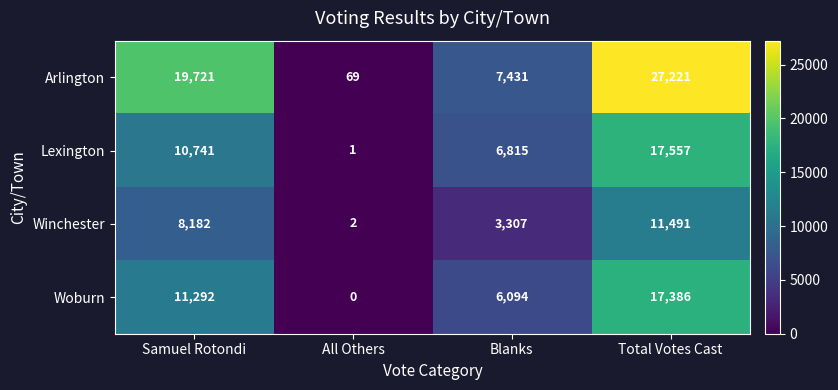

At which category is the sum across all series the highest?

Total Votes Cast